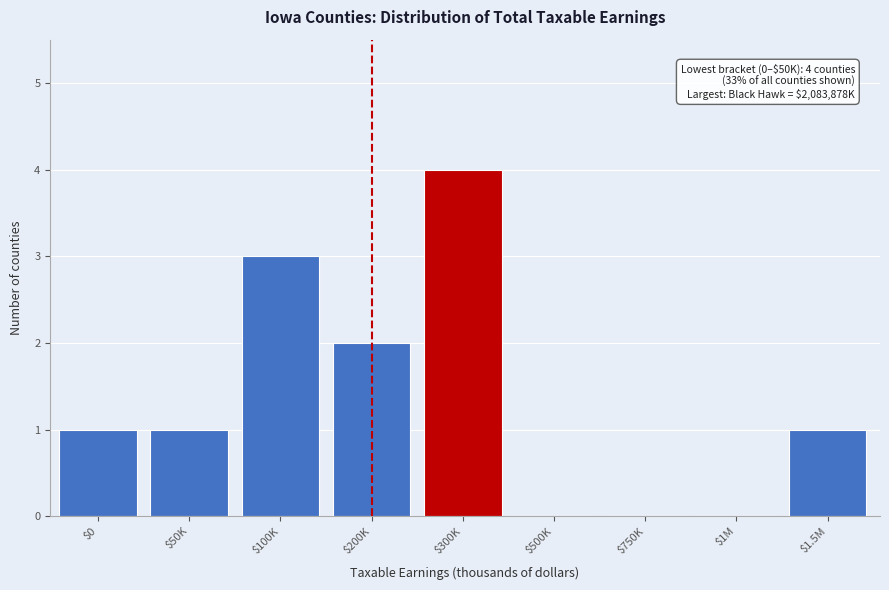

The chart shows a value of 1 at $200K. True or false?

False